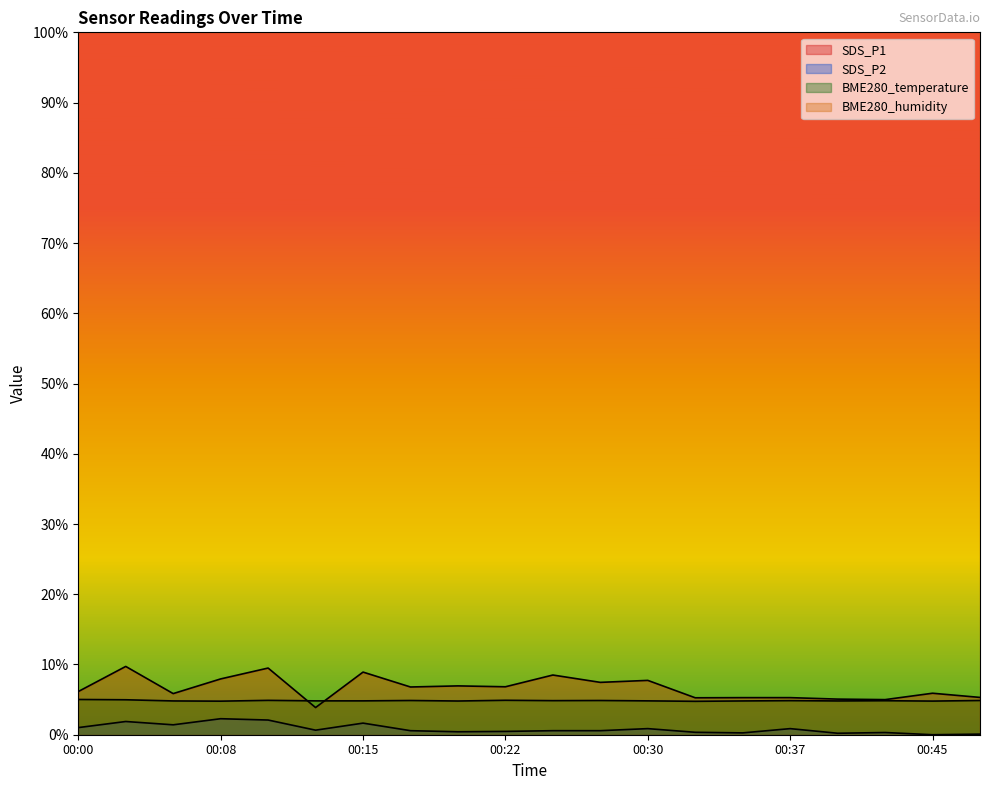

Where does the SDS_P1 series first go above 6?

00:00